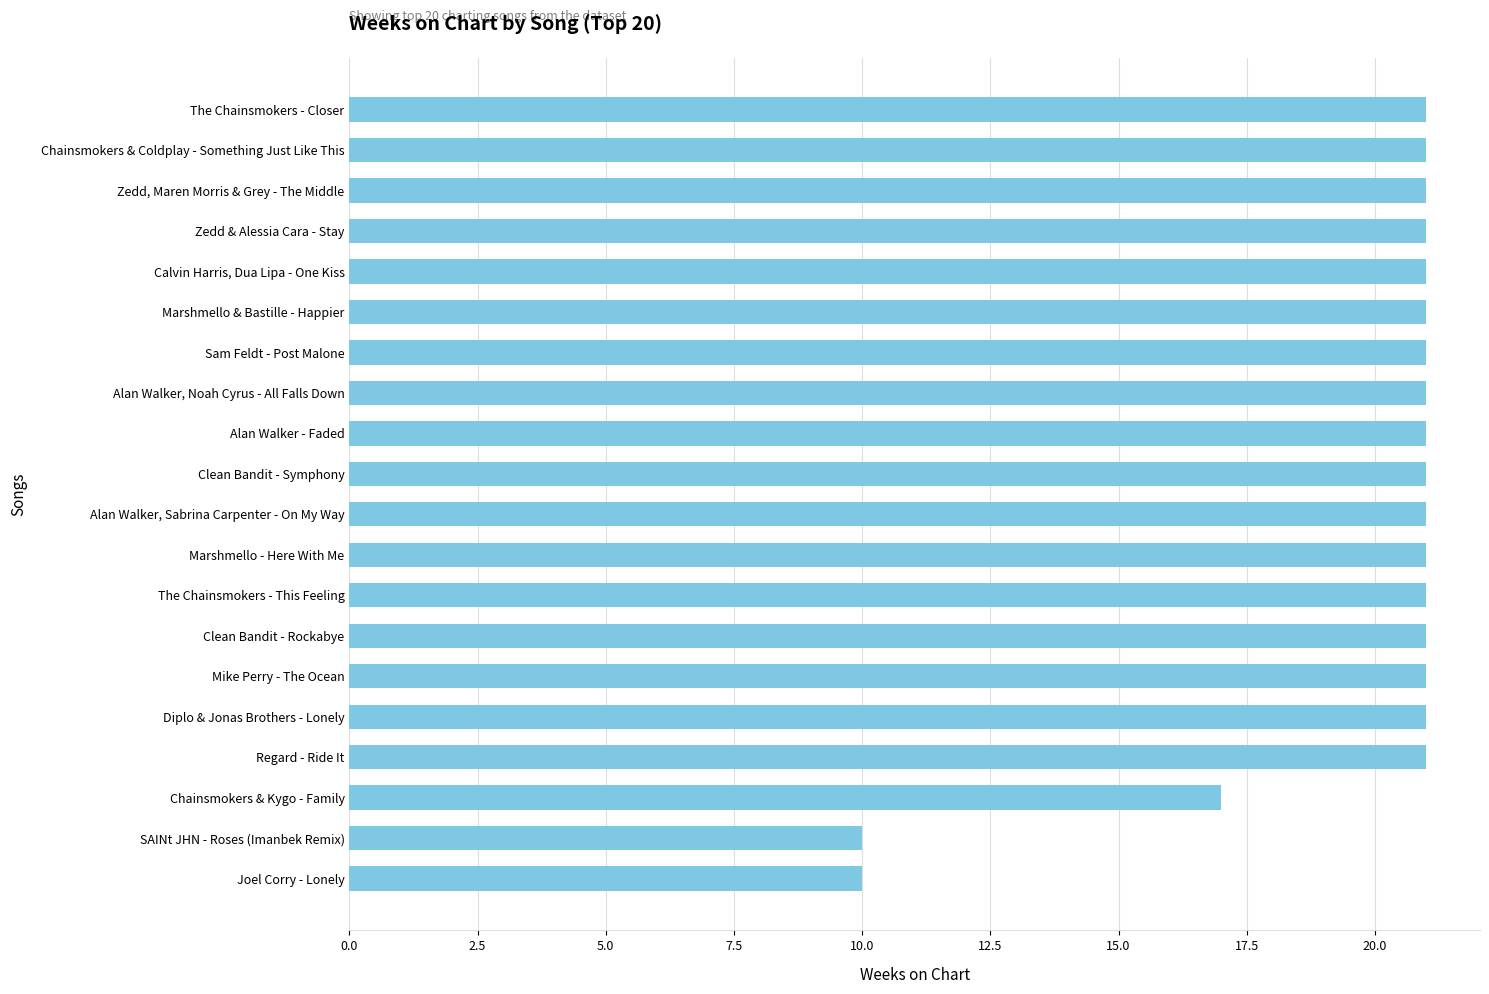

What position from the bottom is Calvin Harris, Dua Lipa - One Kiss?

16